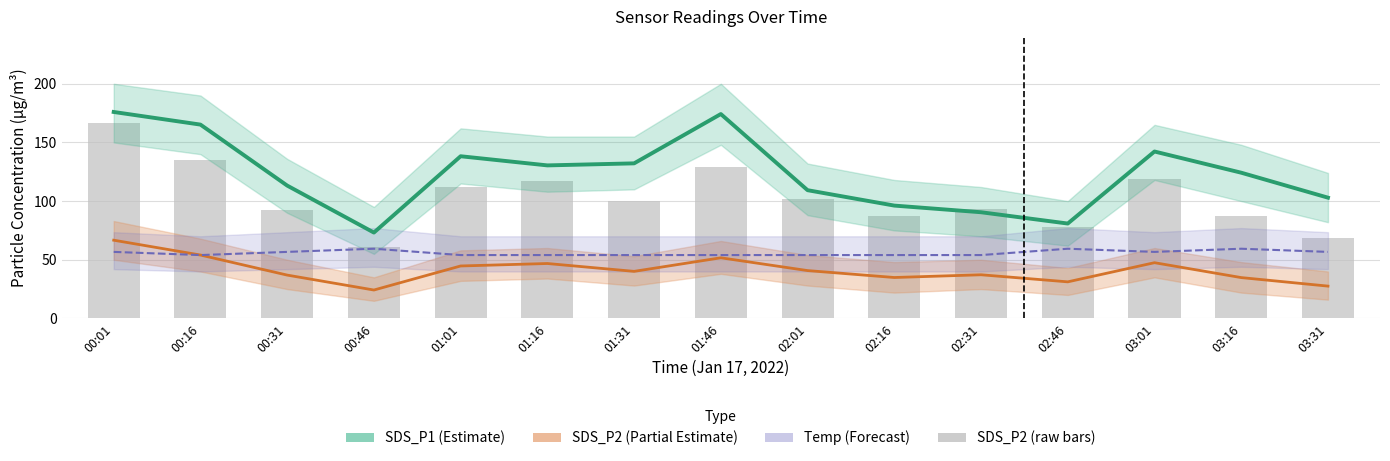

How many data points in SDS_P1 (Estimate) are above 124?

8